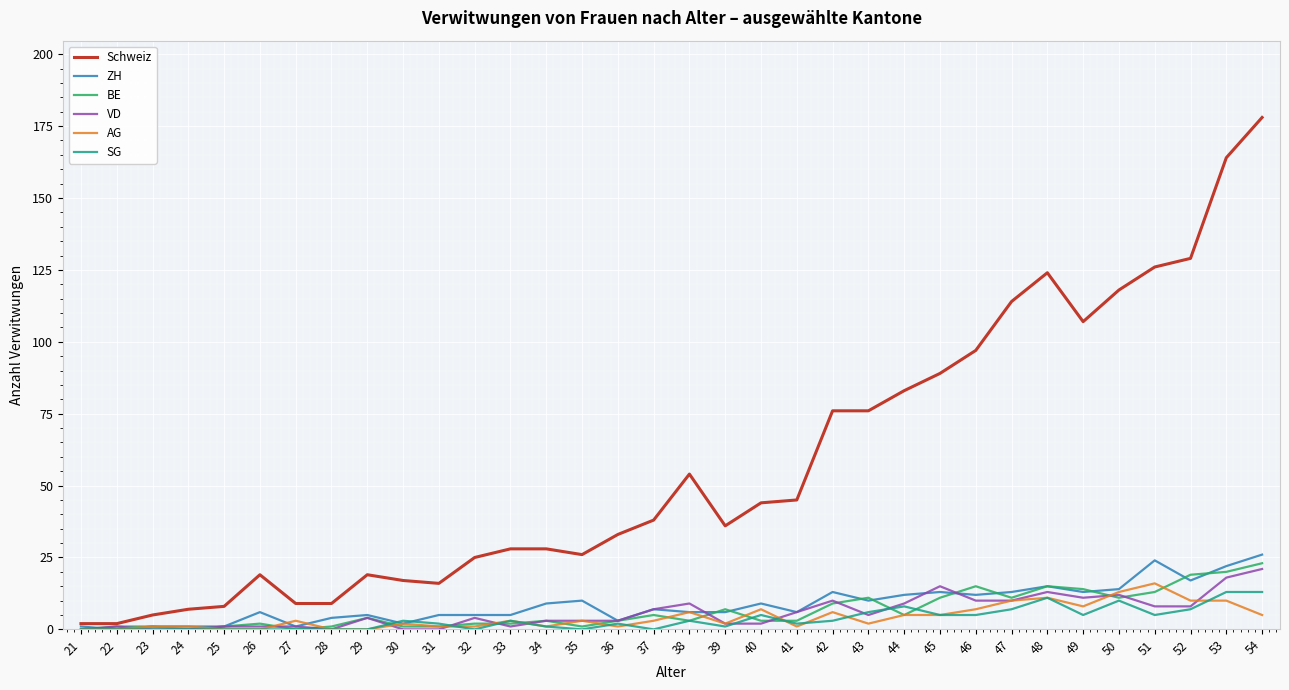

What is the total value across all series at 42?

117